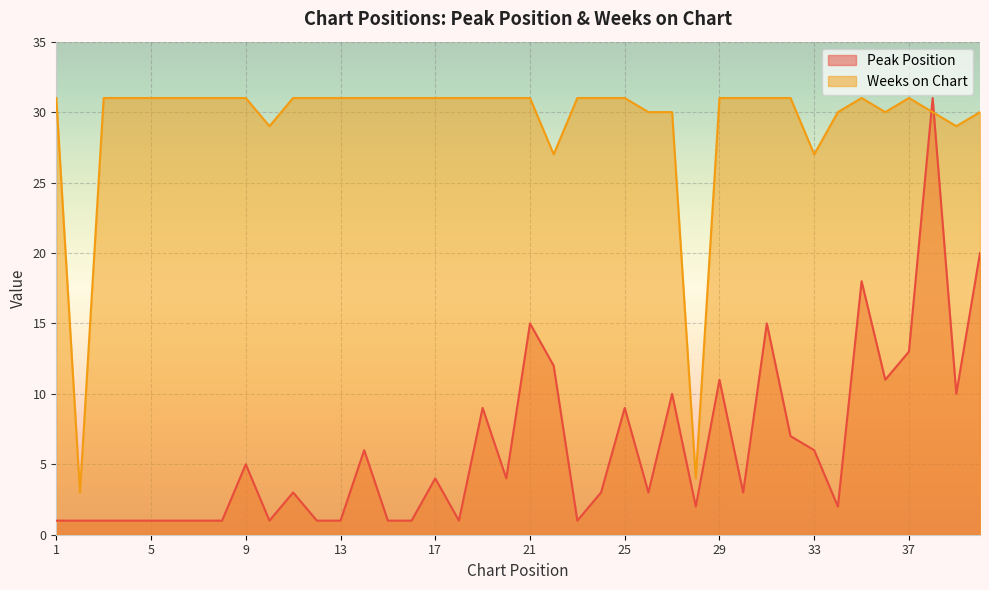

How many interior local valleys does the Peak Position series have?

10